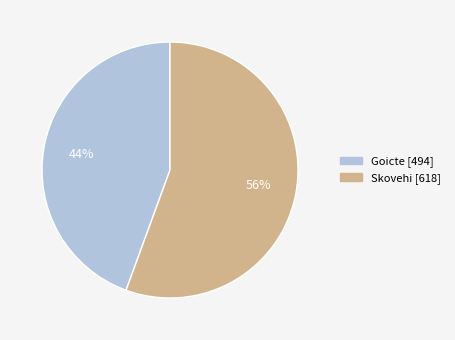

What is the smallest slice in the pie chart?

Goicte